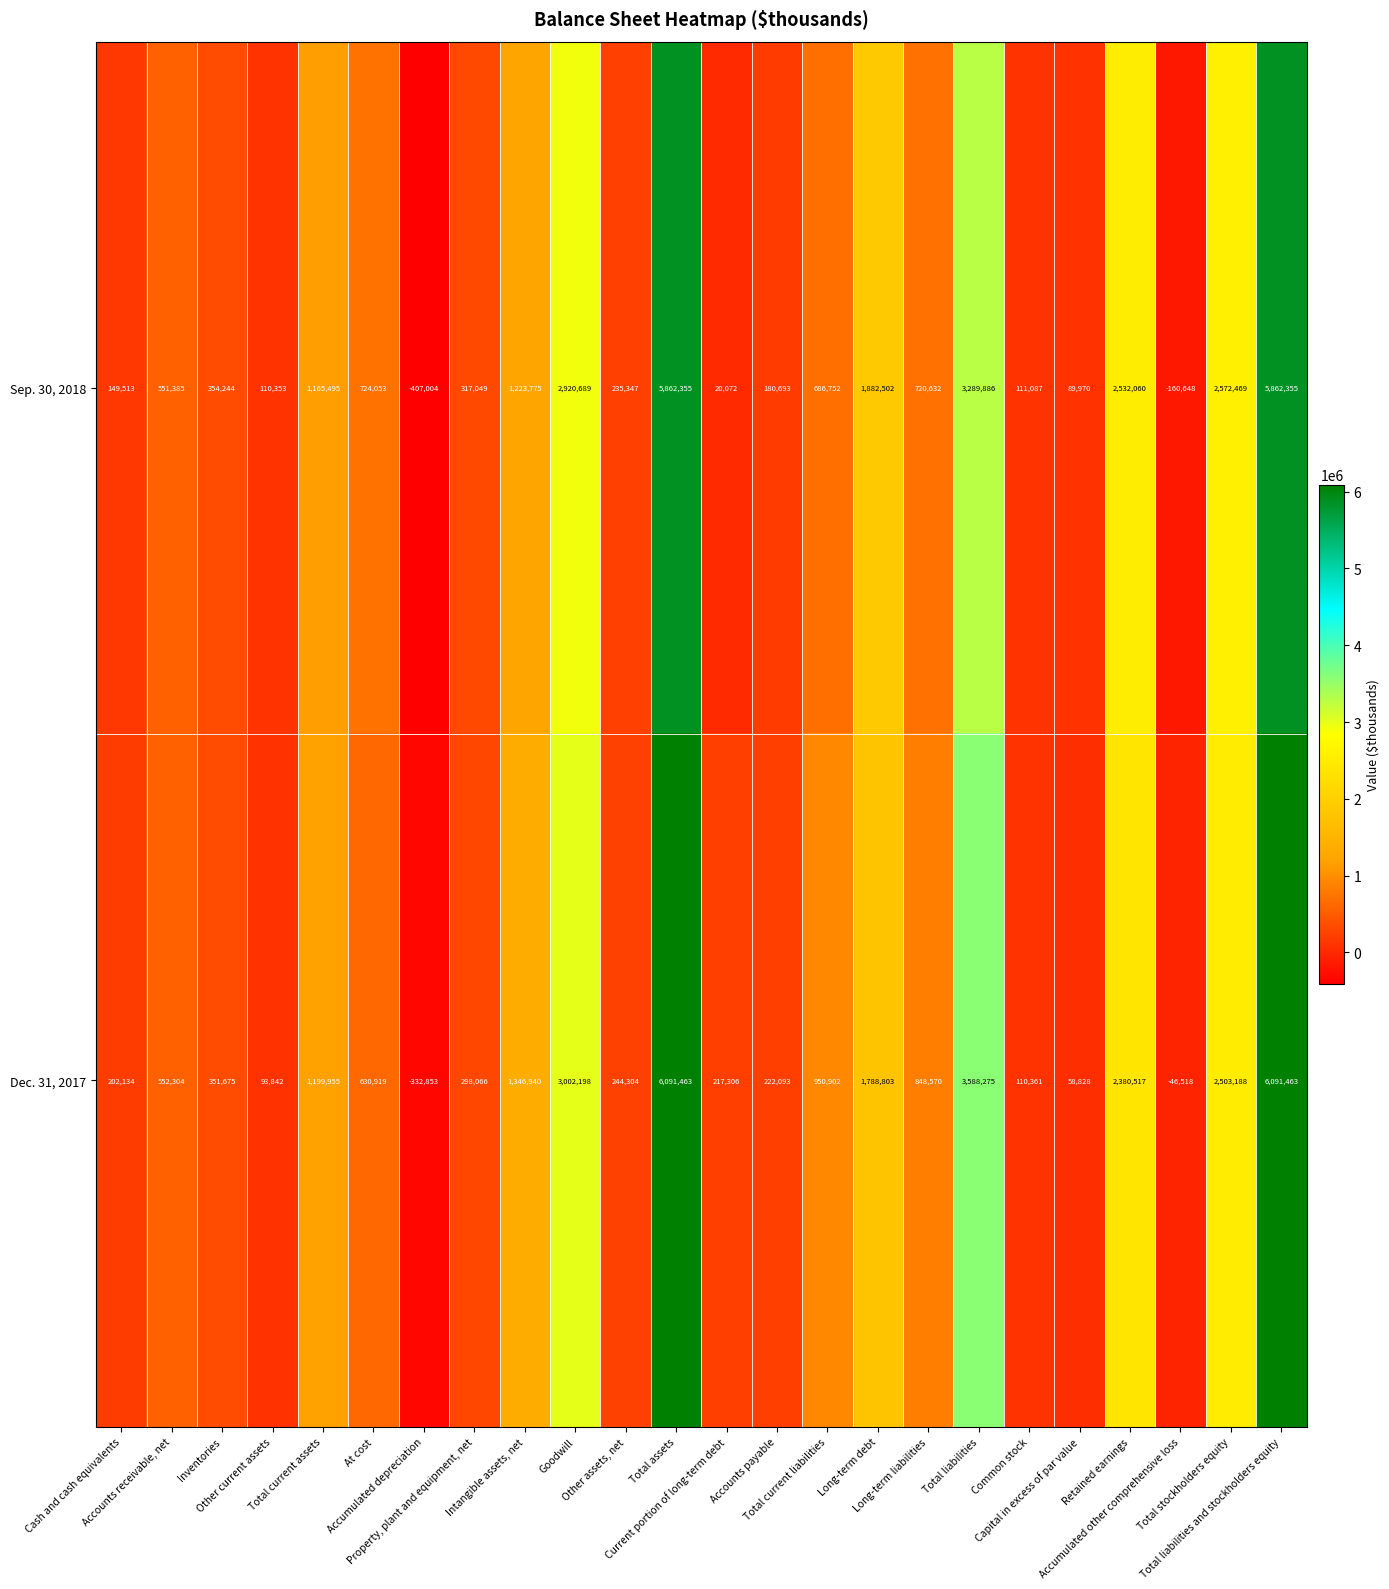

List the series in order of their peak value, highest first.

Dec. 31, 2017, Sep. 30, 2018